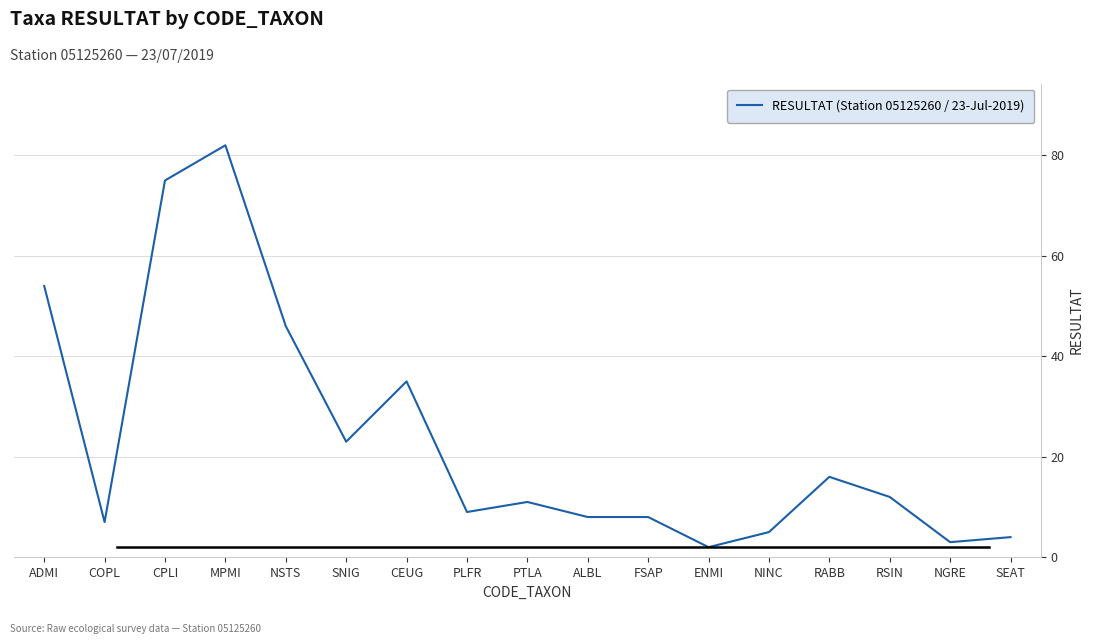

Reading right to left, extract all data points from this chart.

SEAT=4	NGRE=3	RSIN=12	RABB=16	NINC=5	ENMI=2	FSAP=8	ALBL=8	PTLA=11	PLFR=9	CEUG=35	SNIG=23	NSTS=46	MPMI=82	CPLI=75	COPL=7	ADMI=54